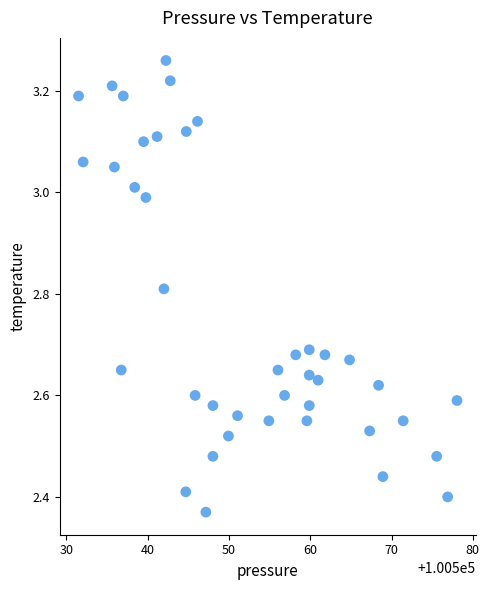

What is the range of Y values (max minus min)?

0.9